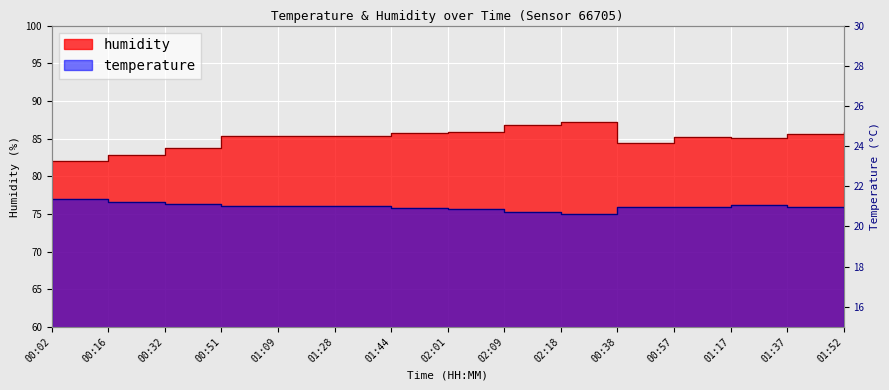

Count the number of data series in this chart.

2